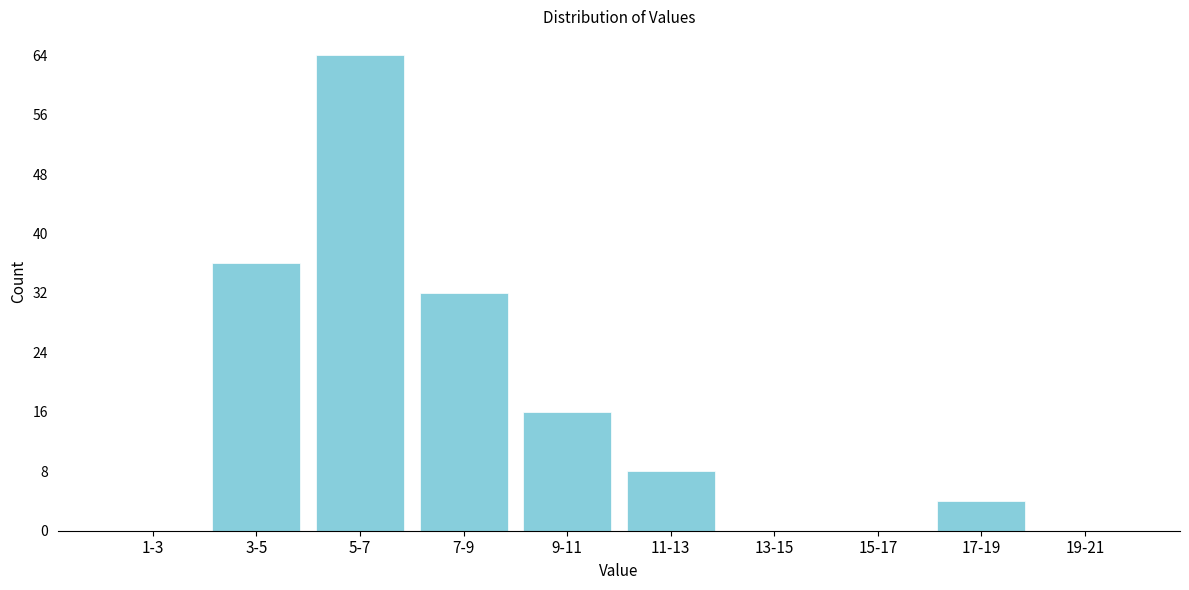

Reading left to right, transcribe all the data shown in this chart.

1-3=0	3-5=36	5-7=64	7-9=32	9-11=16	11-13=8	13-15=0	15-17=0	17-19=4	19-21=0